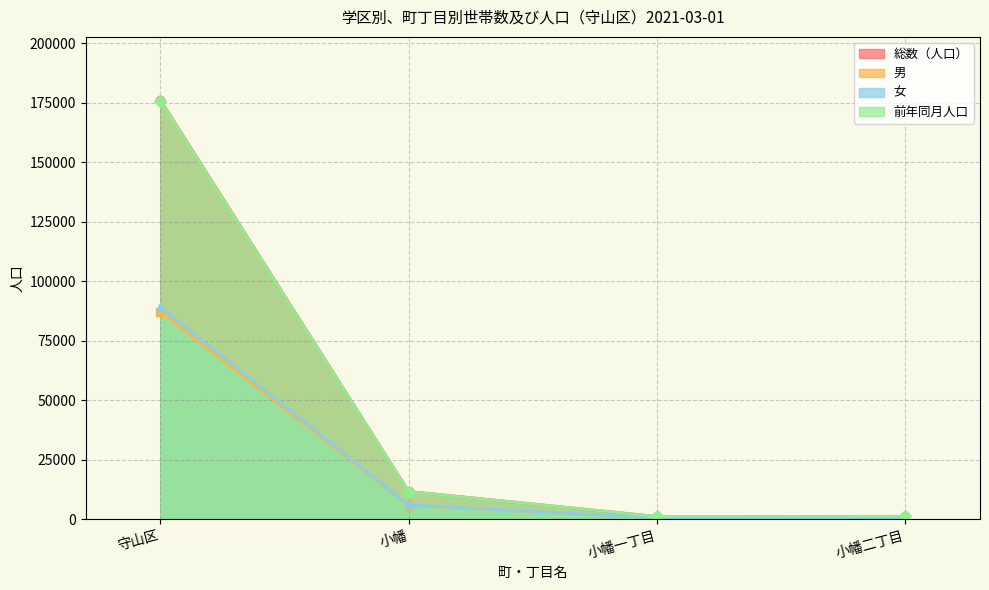

At which label does 女 reach its peak?

守山区